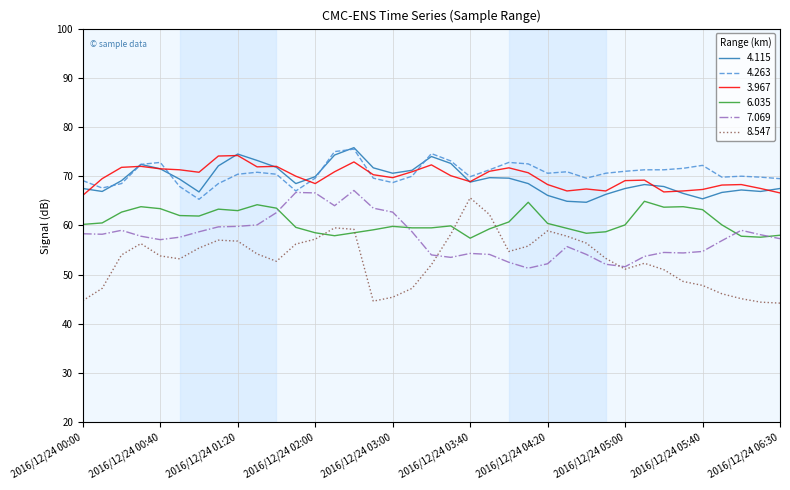

True or false: 4.263 and 3.967 intersect in this chart.

True